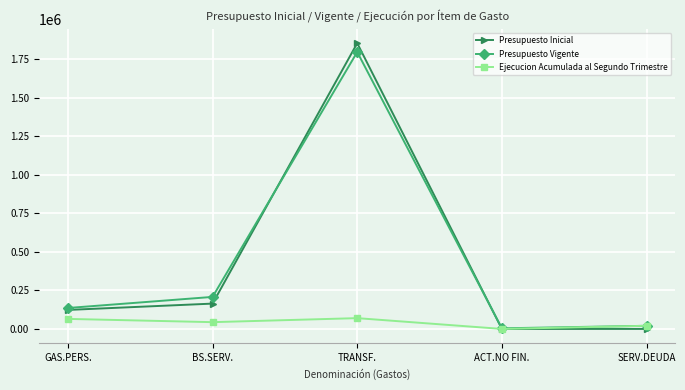

What is the value of the Presupuesto Vigente point at the 3rd from the left?

1795876